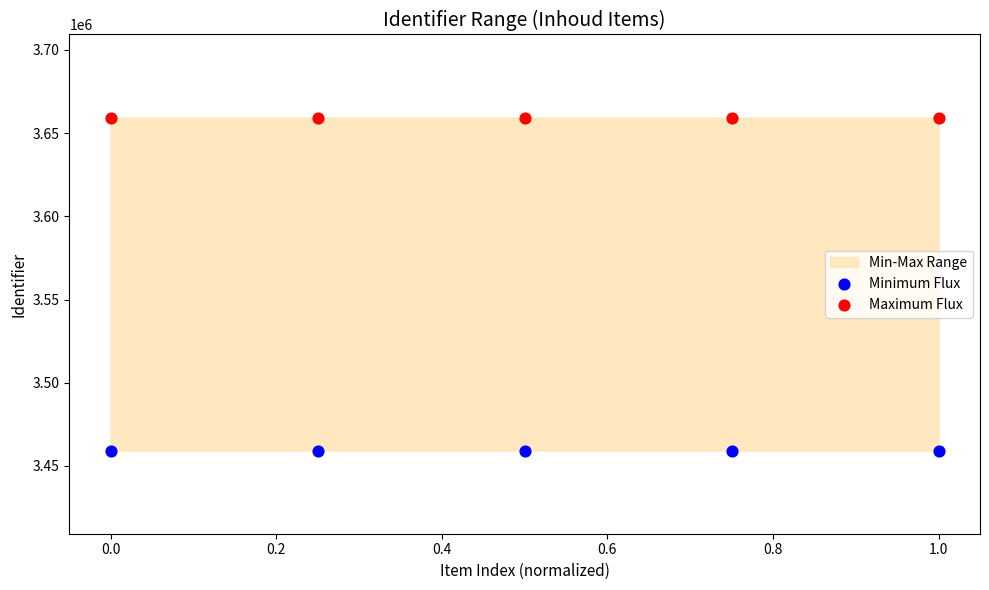

Across all data points, what is the range of Y values (max minus min)?

200008